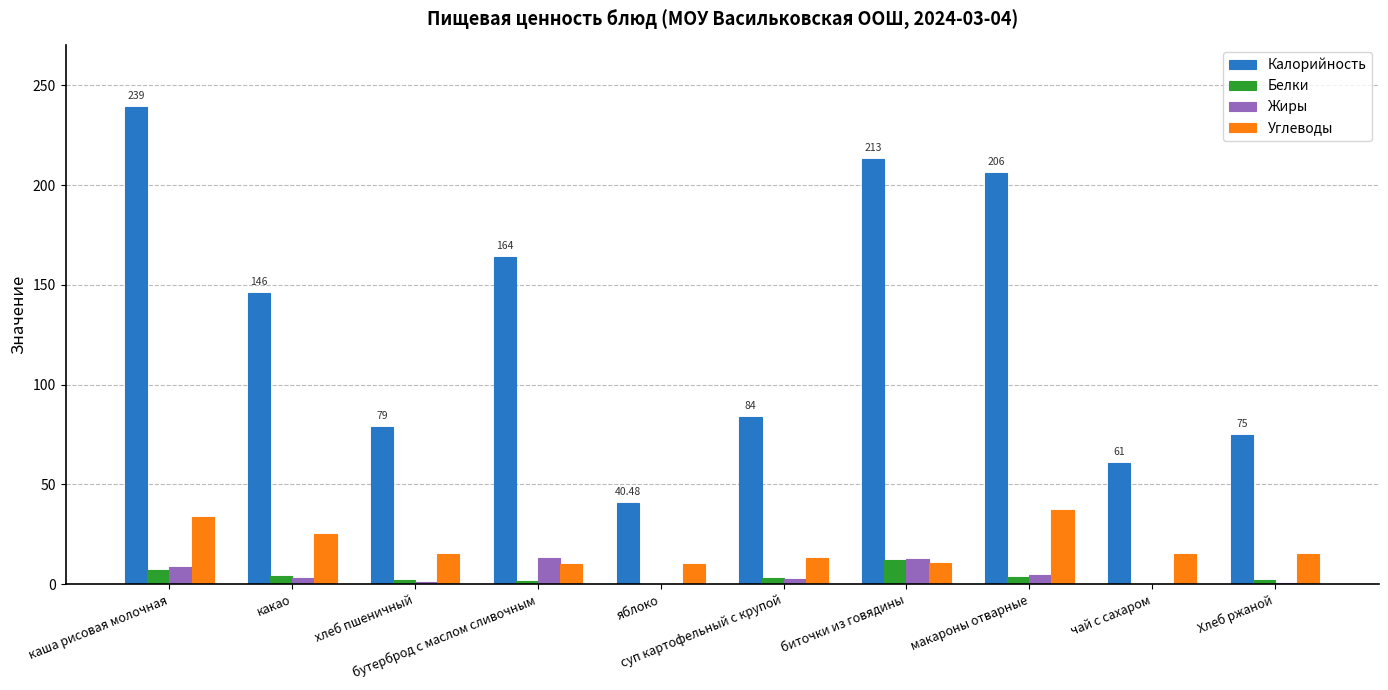

Which series has the largest total across all categories?

Калорийность